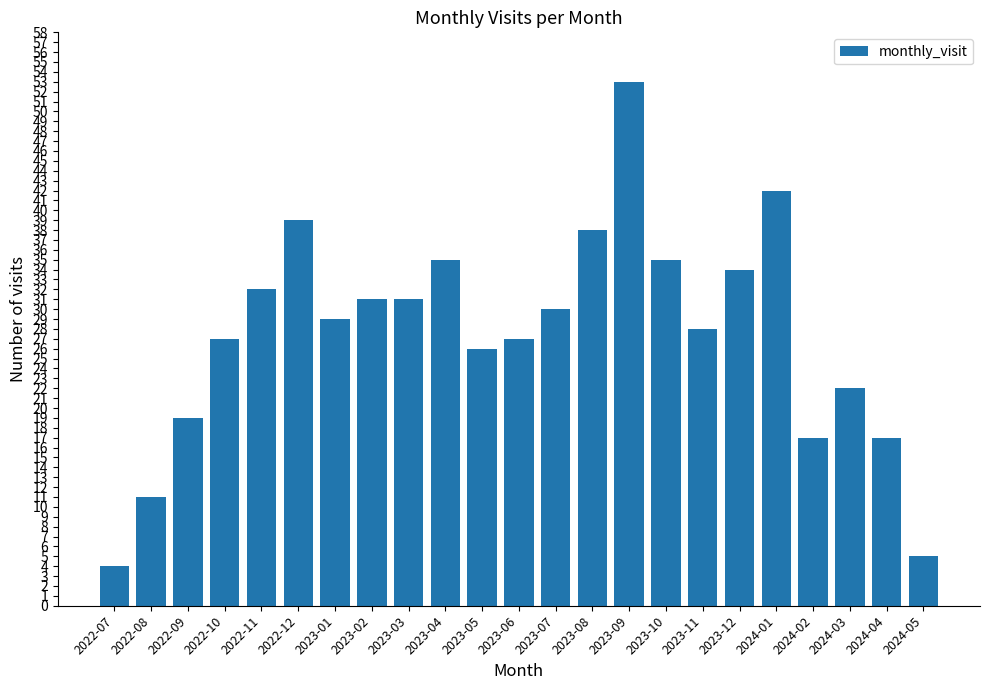

What position from the right is 2022-10?

20